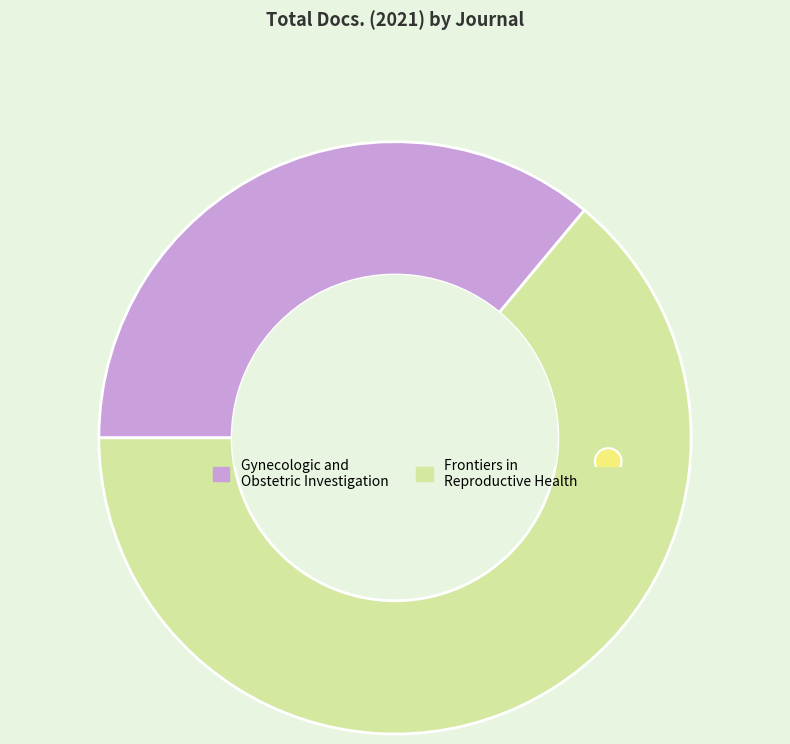

What is the change in value from Gynecologic and Obstetric Investigation to Frontiers in Reproductive Health?

+48